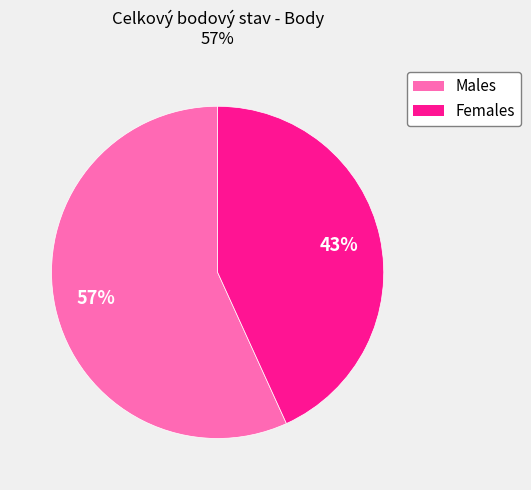

To the nearest percent, what is the difference between the largest and smallest slice percentages?

14%